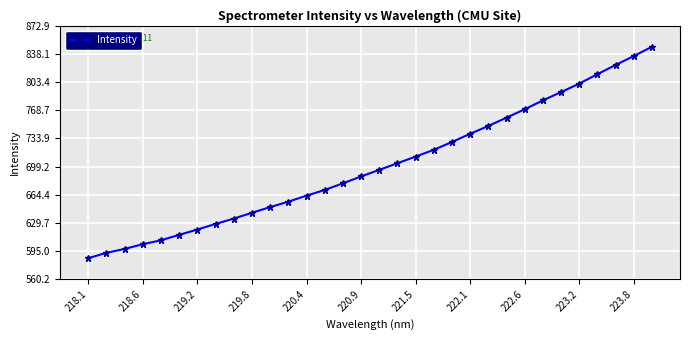

True or false: there are more than 2 points higher than both neighbors.

False